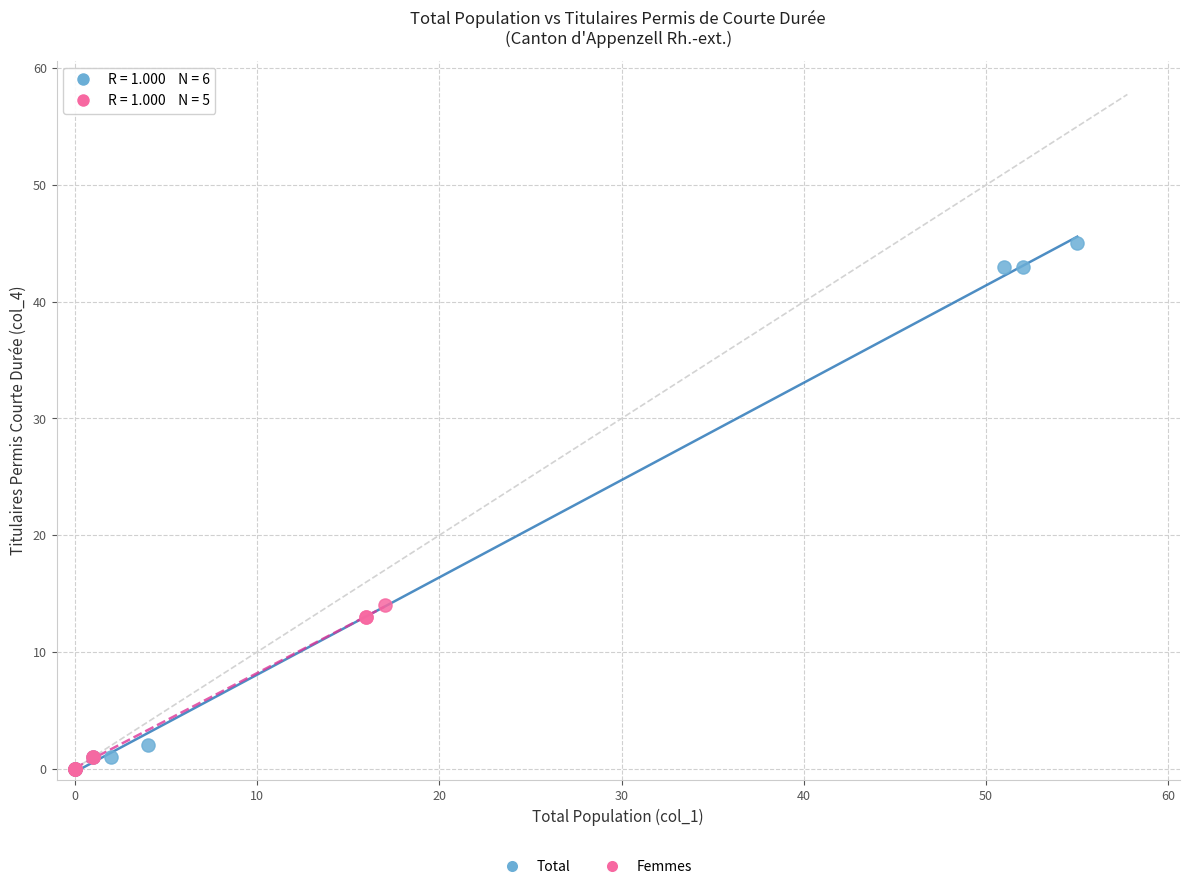

Which series reaches the maximum Y coordinate?

Total